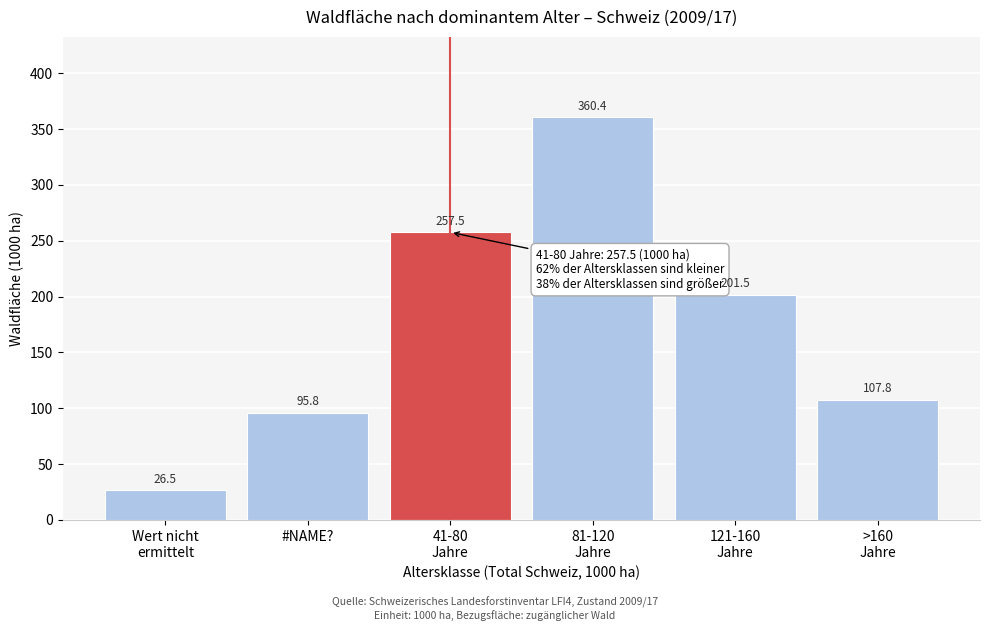

Reading left to right, extract all data points from this chart.

26.5	95.8	257.5	360.4	201.5	107.8